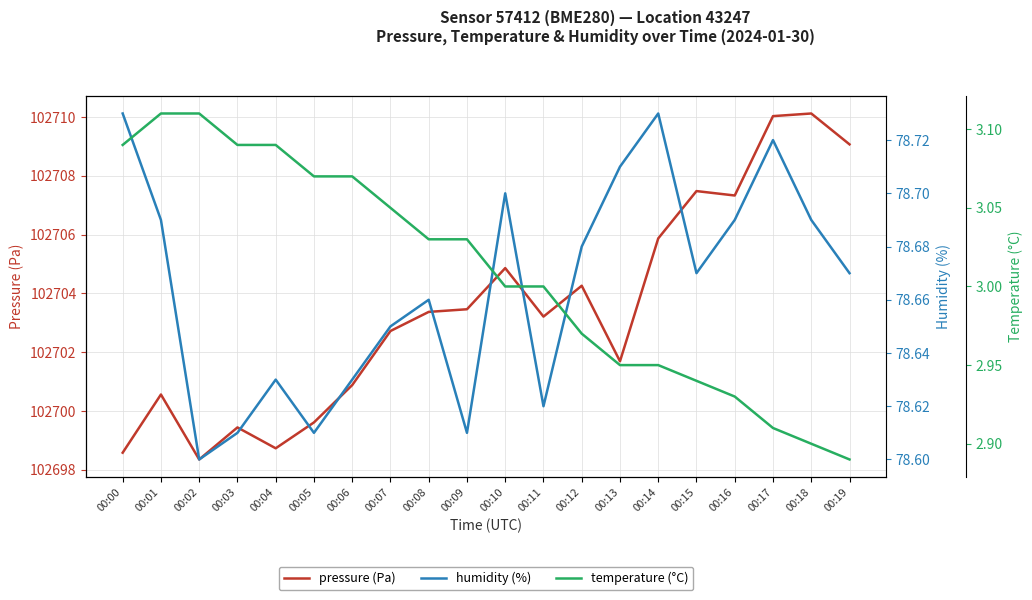

Reading right to left, list all the values displayed in this chart.

pressure (Pa): 00:19=102709.1	00:18=102710.1	00:17=102710.0	00:16=102707.3	00:15=102707.5	00:14=102705.9	00:13=102701.7	00:12=102704.3	00:11=102703.2	00:10=102704.9	00:09=102703.5	00:08=102703.4	00:07=102702.7	00:06=102700.9	00:05=102699.6	00:04=102698.7	00:03=102699.4	00:02=102698.4	00:01=102700.6	00:00=102698.6
humidity (%): 00:19=78.7	00:18=78.7	00:17=78.7	00:16=78.7	00:15=78.7	00:14=78.7	00:13=78.7	00:12=78.7	00:11=78.6	00:10=78.7	00:09=78.6	00:08=78.7	00:07=78.7	00:06=78.6	00:05=78.6	00:04=78.6	00:03=78.6	00:02=78.6	00:01=78.7	00:00=78.7
temperature (°C): 00:19=2.9	00:18=2.9	00:17=2.9	00:16=2.9	00:15=2.9	00:14=3.0	00:13=3.0	00:12=3.0	00:11=3.0	00:10=3.0	00:09=3.0	00:08=3.0	00:07=3.0	00:06=3.1	00:05=3.1	00:04=3.1	00:03=3.1	00:02=3.1	00:01=3.1	00:00=3.1